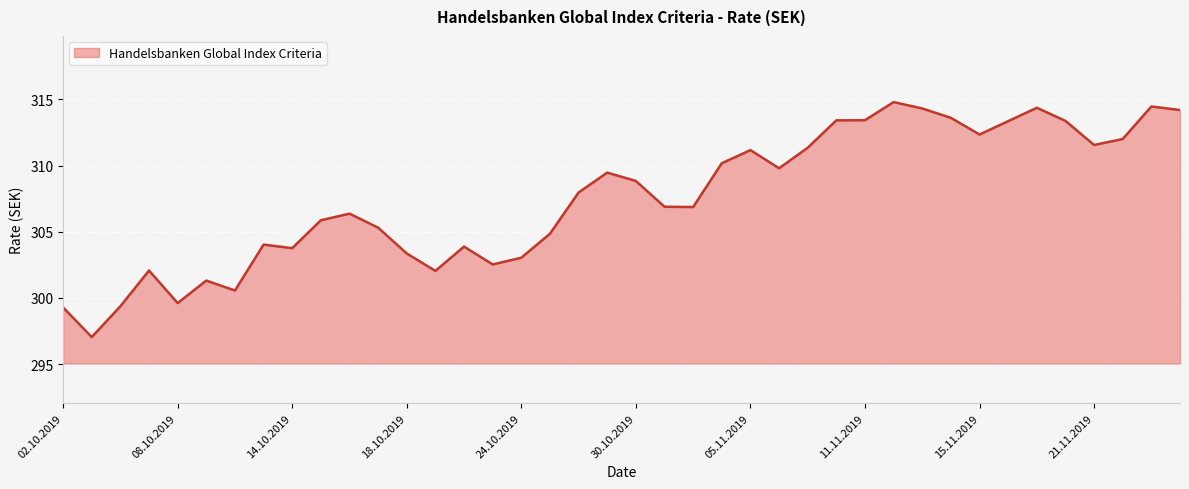

What is the difference between the maximum and minimum values?

17.8